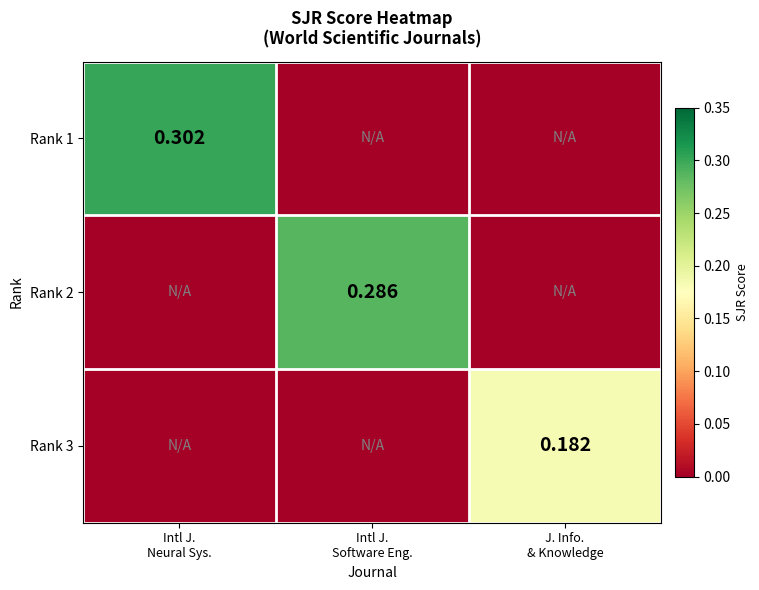

True or false: Rank 1 has a value of 0.0 at J. Info. & Knowledge.

True